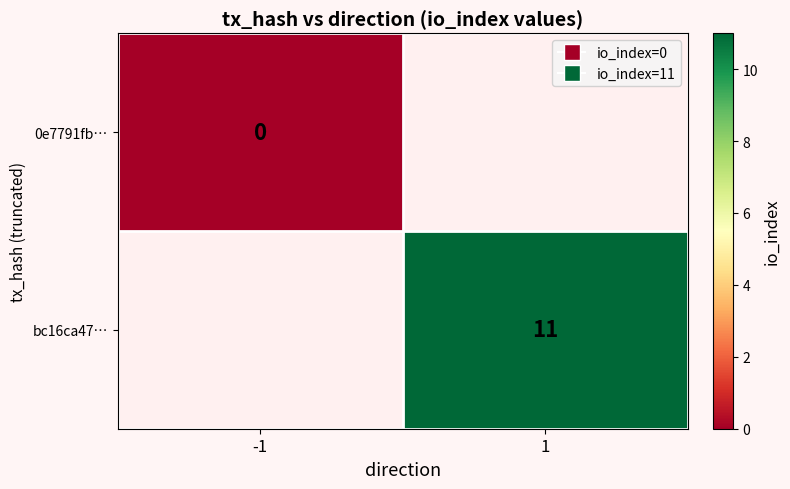

Is the value of bc16ca47… at 1 greater than the value of 0e7791fb… at -1?

Yes